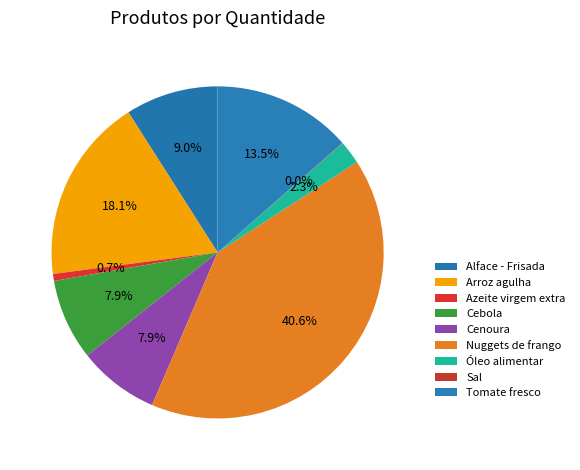

To the nearest percent, what is the difference between the Cenoura and Arroz agulha slice percentages?

10%